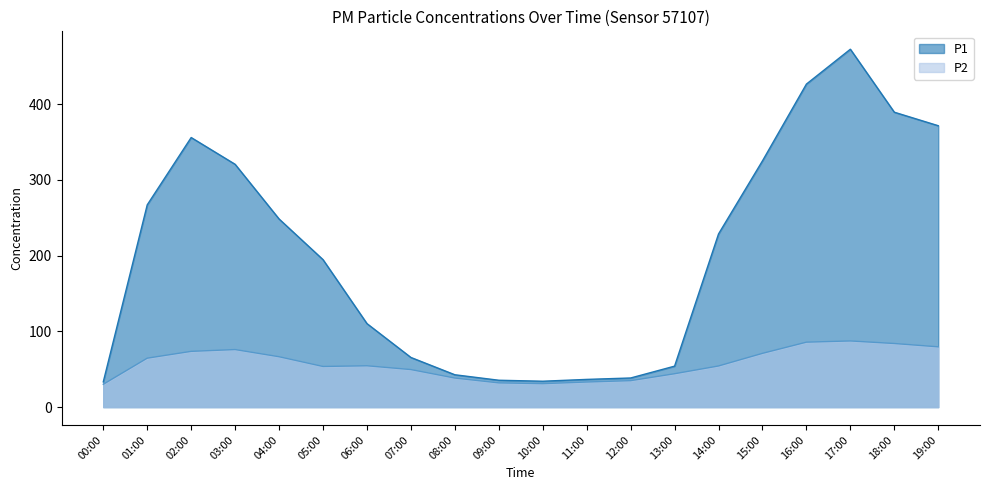

Does the chart have visible grid lines?

No